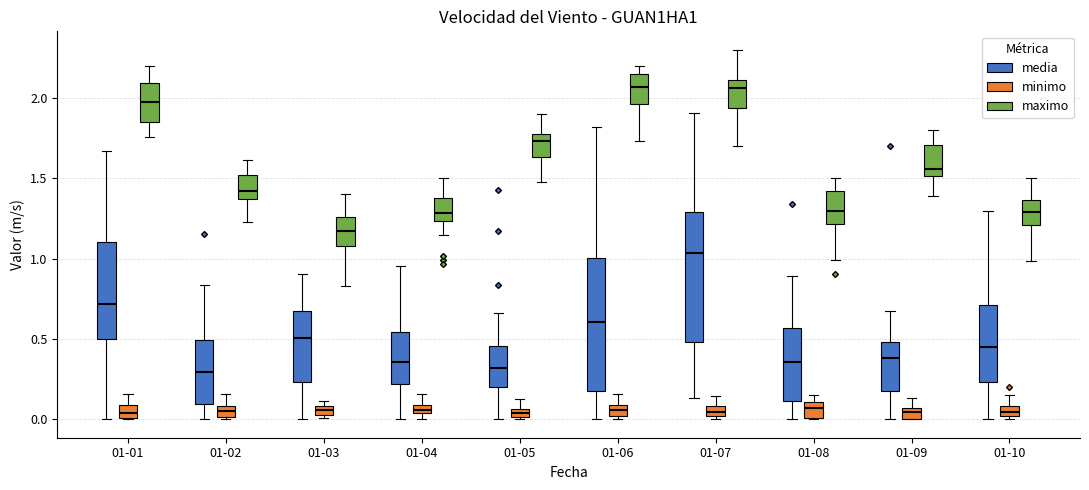

Where is the lower edge of the box for 01-10 (maximo) on the y-axis? The values are not printed on the chart, so give them approximately, as read against the axis.

1.20